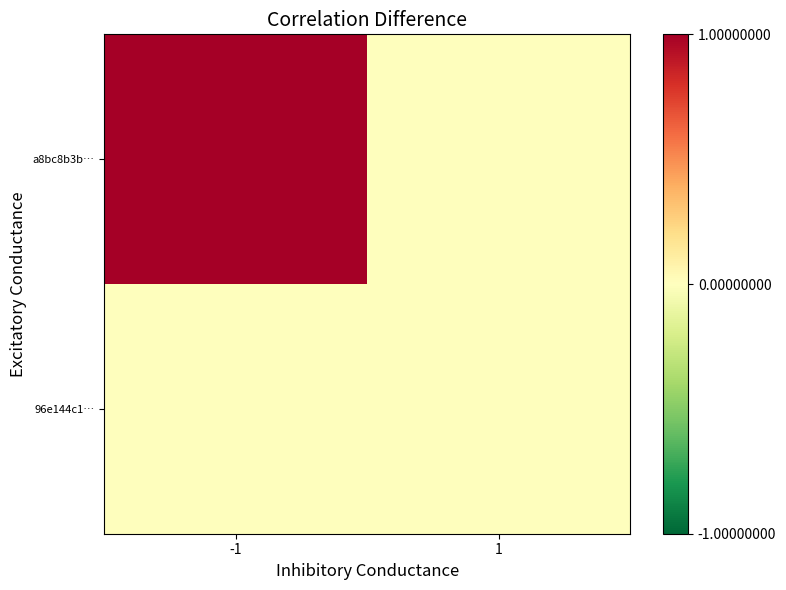

Which label corresponds to the largest value in the chart?

-1